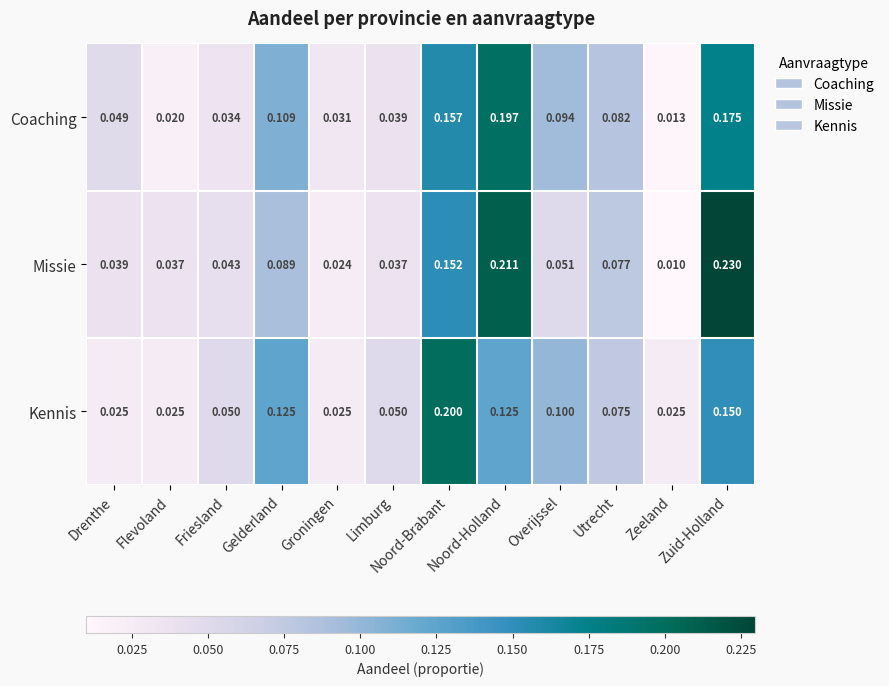

List the series in order of their peak value, lowest first.

Coaching, Kennis, Missie